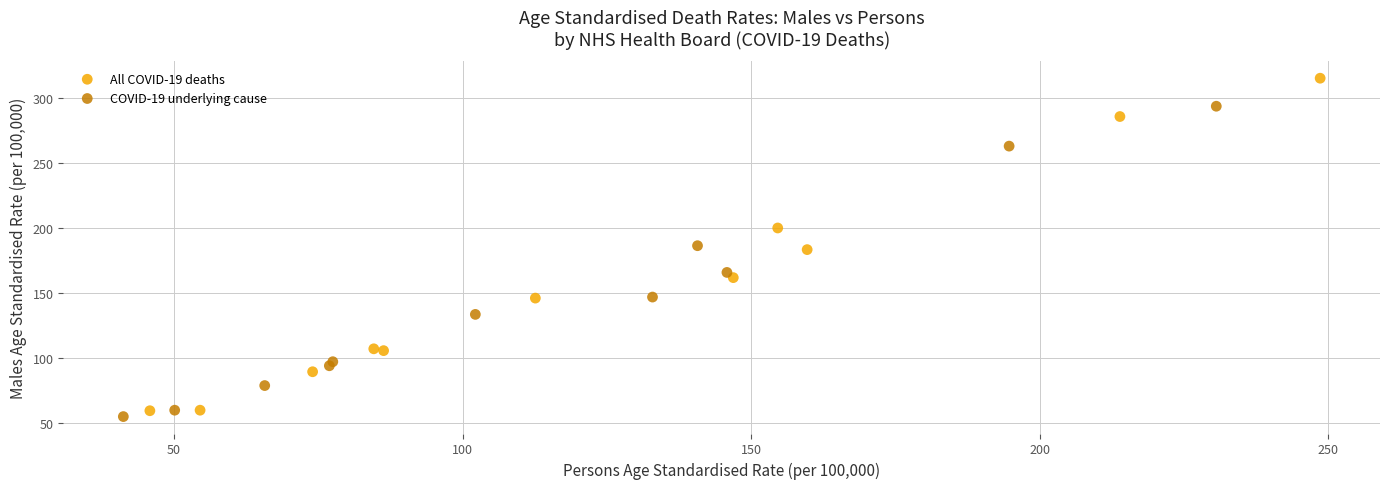

Which series has the widest spread of Y values?

All COVID-19 deaths